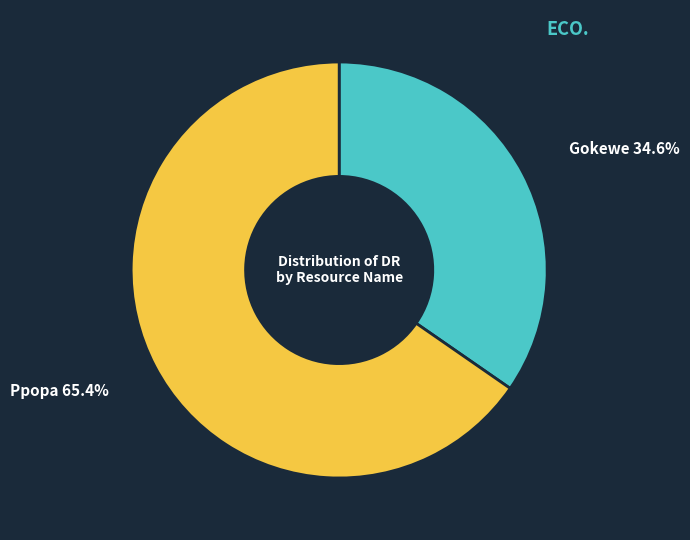

To the nearest percent, what is the difference between the largest and smallest slice percentages?

31%